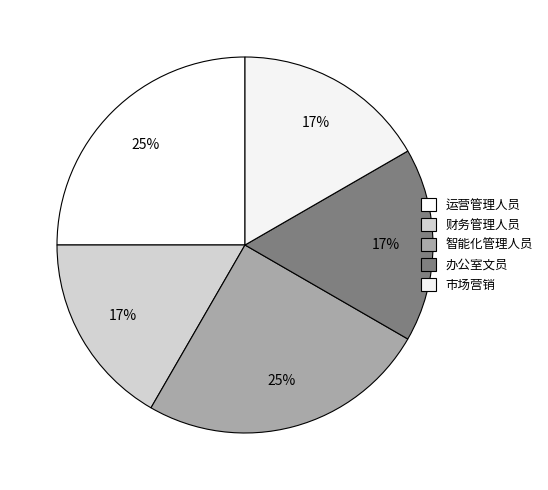

What portion of the pie excludes 办公室文员?

83.3%